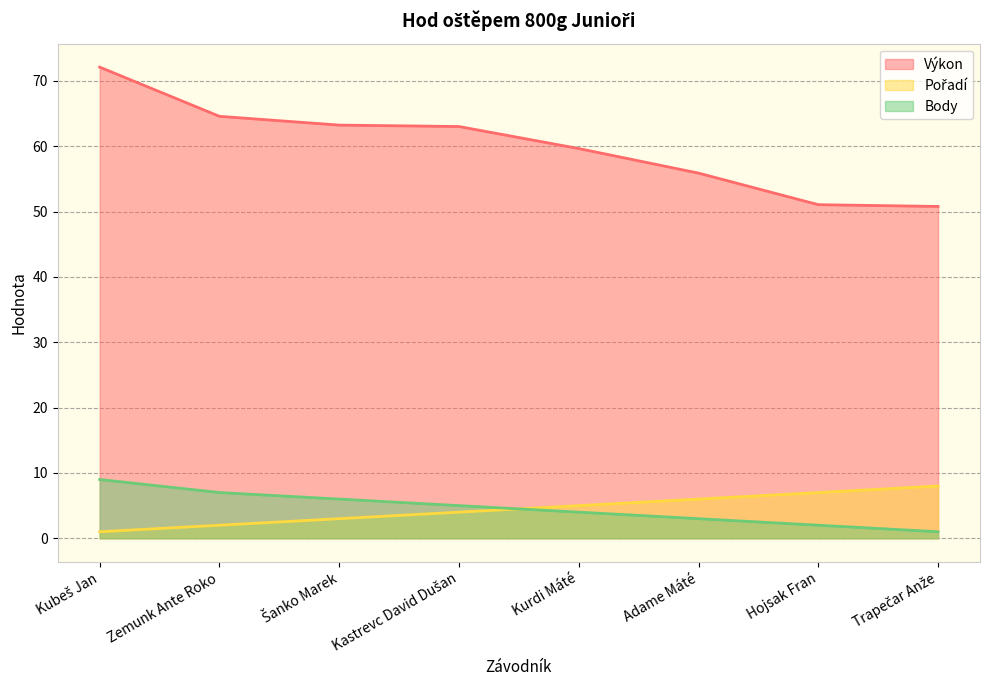

What is the difference between the highest and lowest values at Adame Máté?

52.9